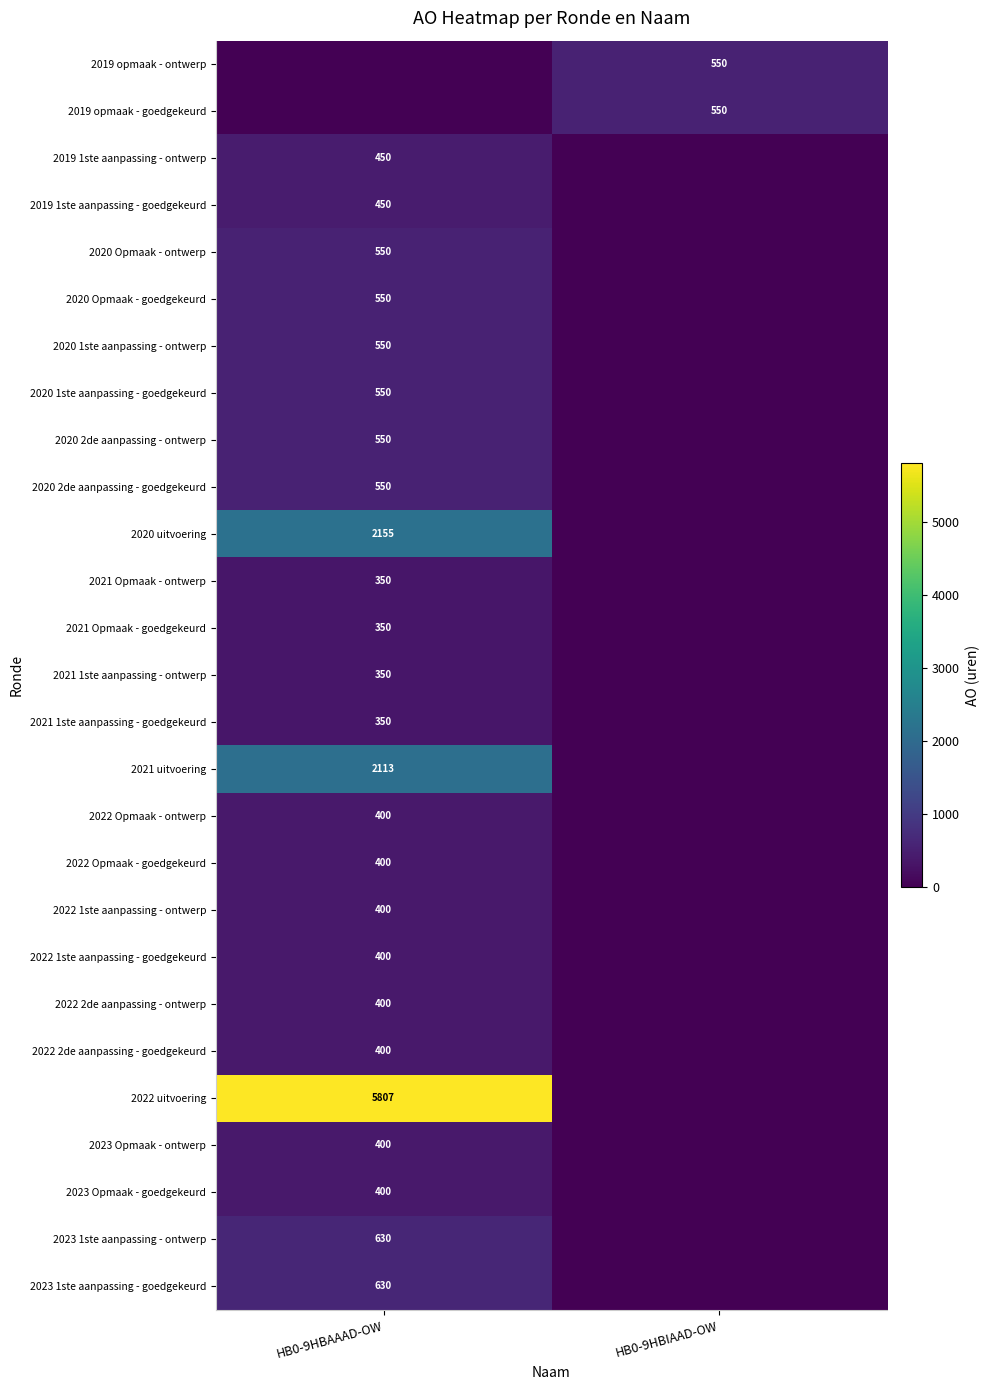

What is the spread (max minus min) of values at HB0-9HBAAAD-OW?

5807